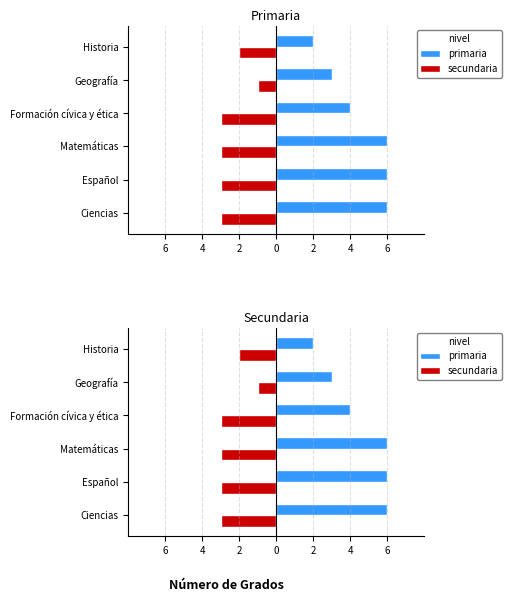

What is the total value across all series at Matemáticas?

3